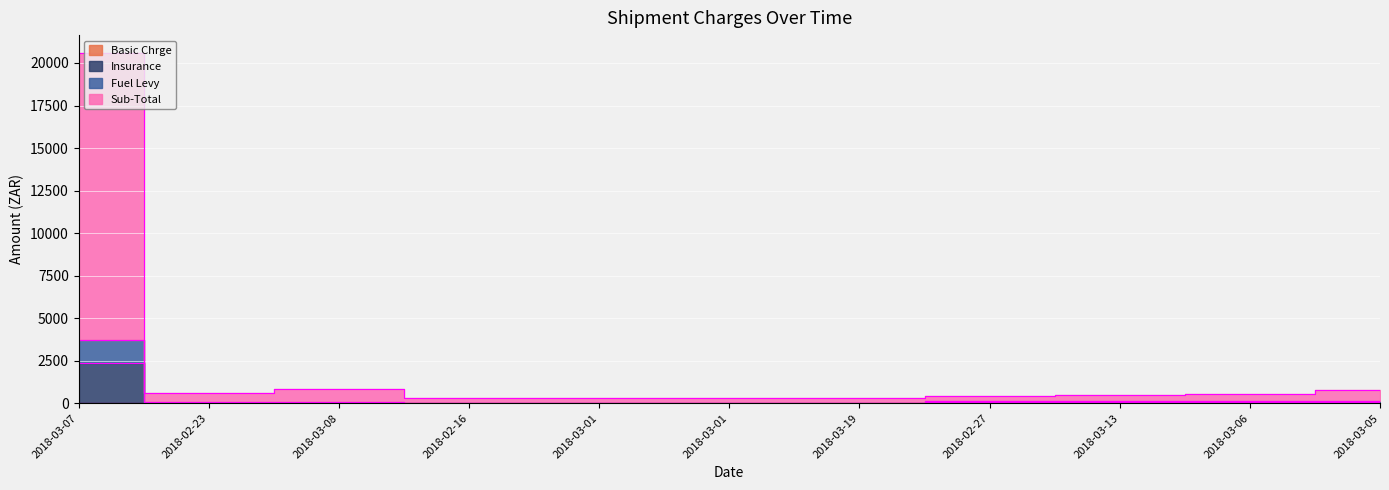

What is the difference between the second highest and second lowest values in the Insurance series?

100.0